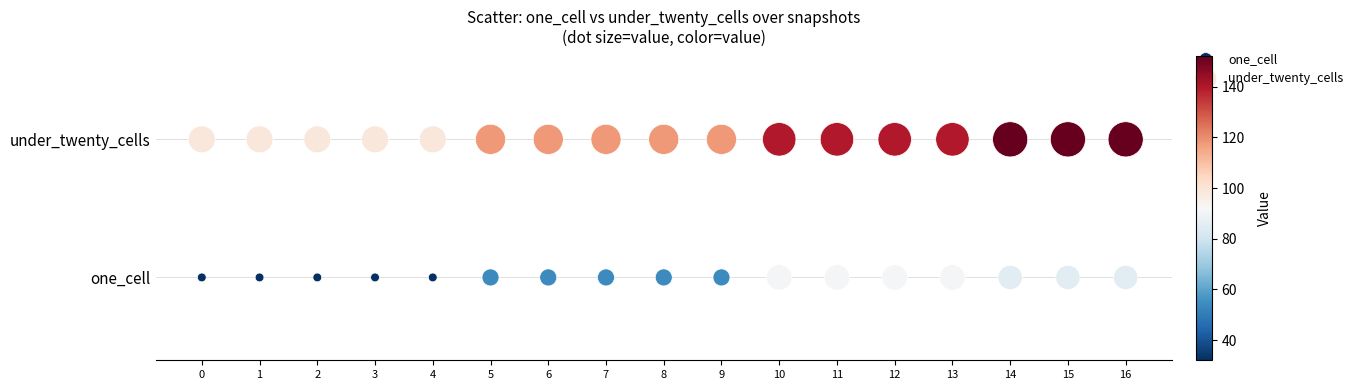

What are all the series names shown in the legend?

one_cell, under_twenty_cells